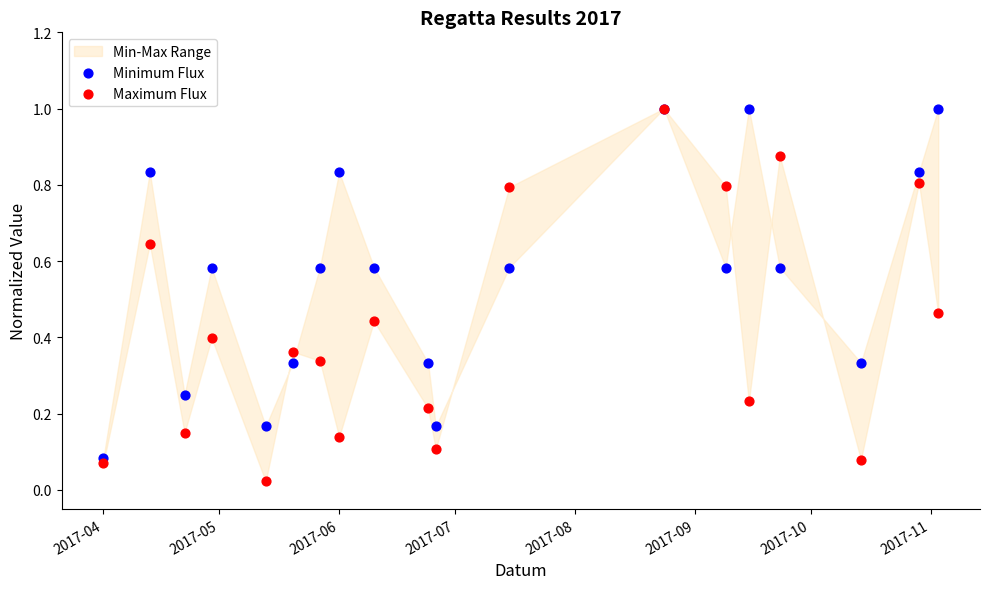

Which series contains the lowest Y value?

Maximum Flux